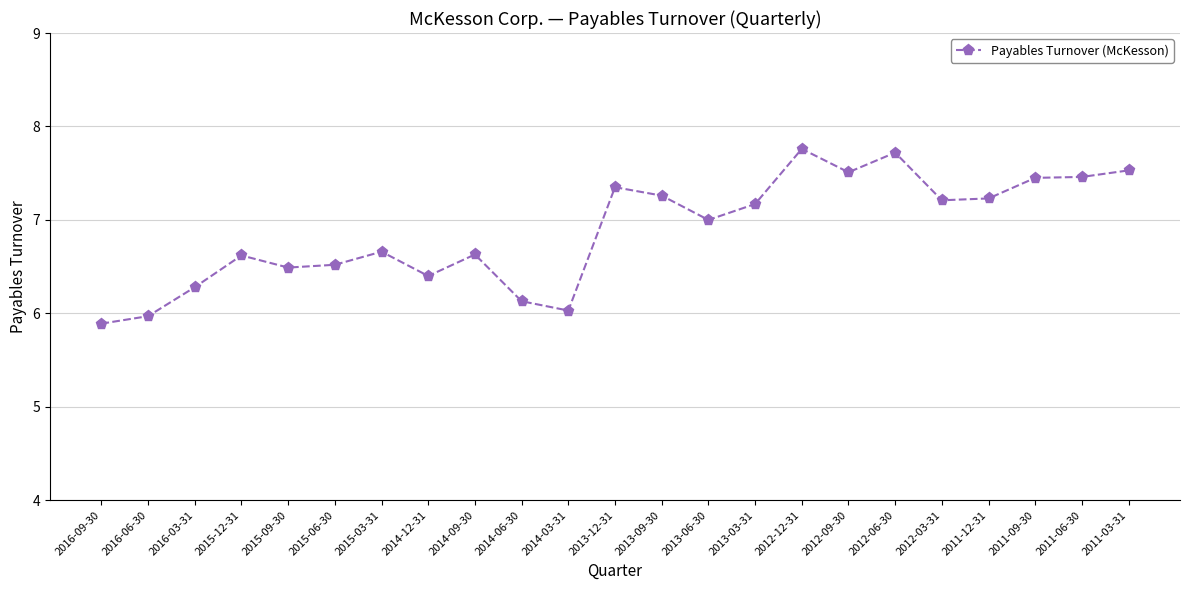

What is the change in value from 2015-06-30 to 2013-09-30?

+0.7